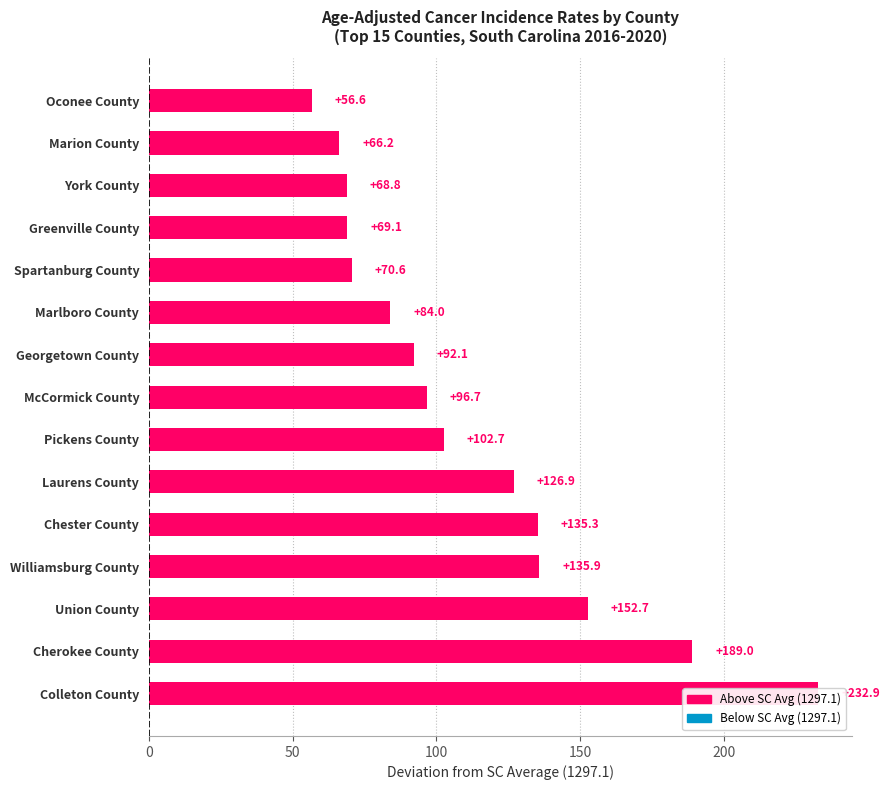

What is the sum of the values at Laurens County and Chester County?

262.2